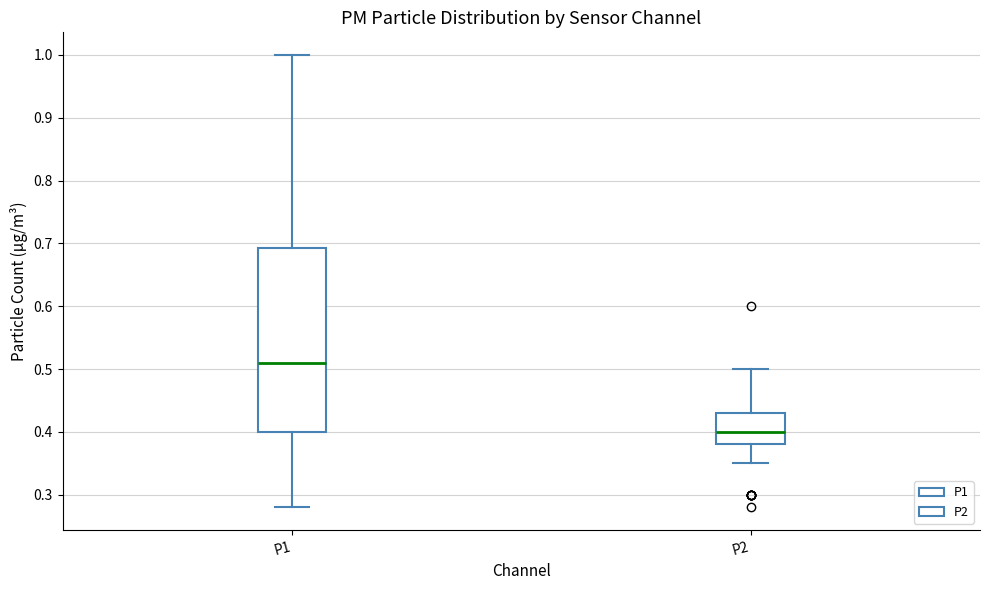

Which box's median line is the highest?

P1